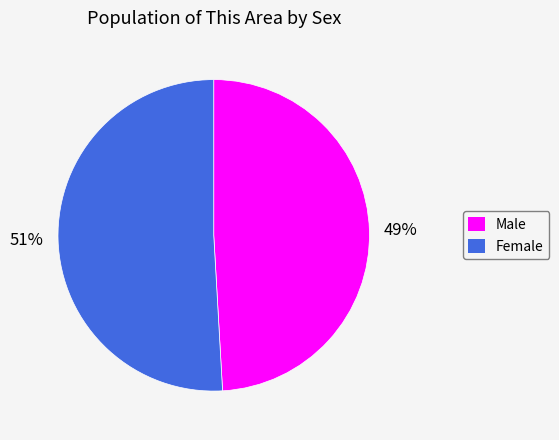

Is Male the majority of the pie?

No